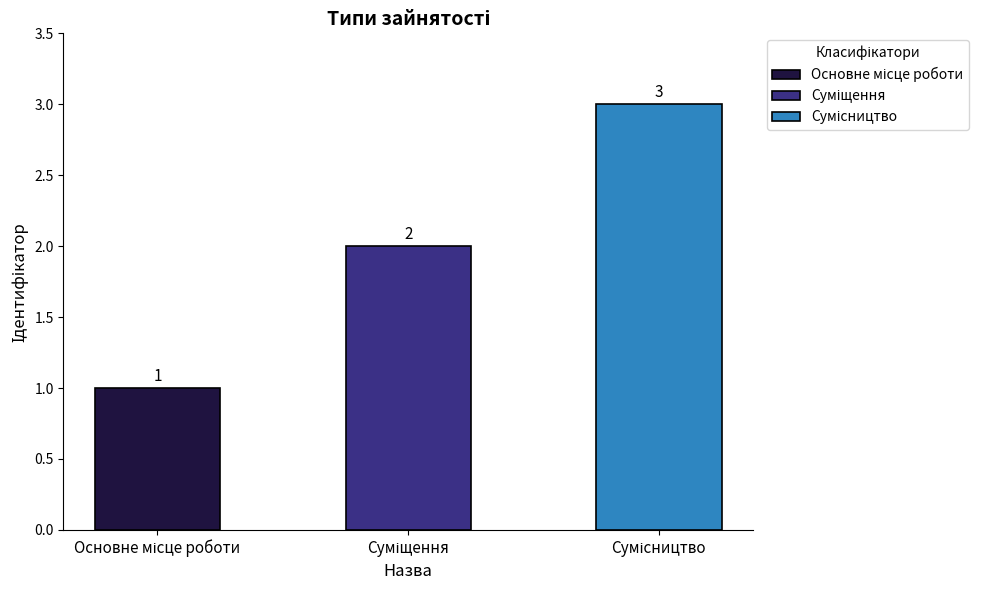

What is the value of the 3rd bar from the left?

3